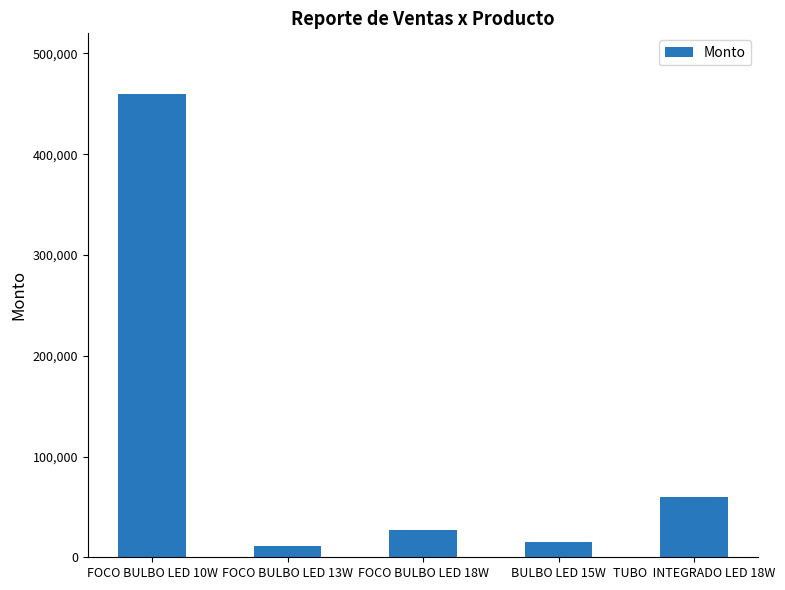

How many series are shown in this chart?

1